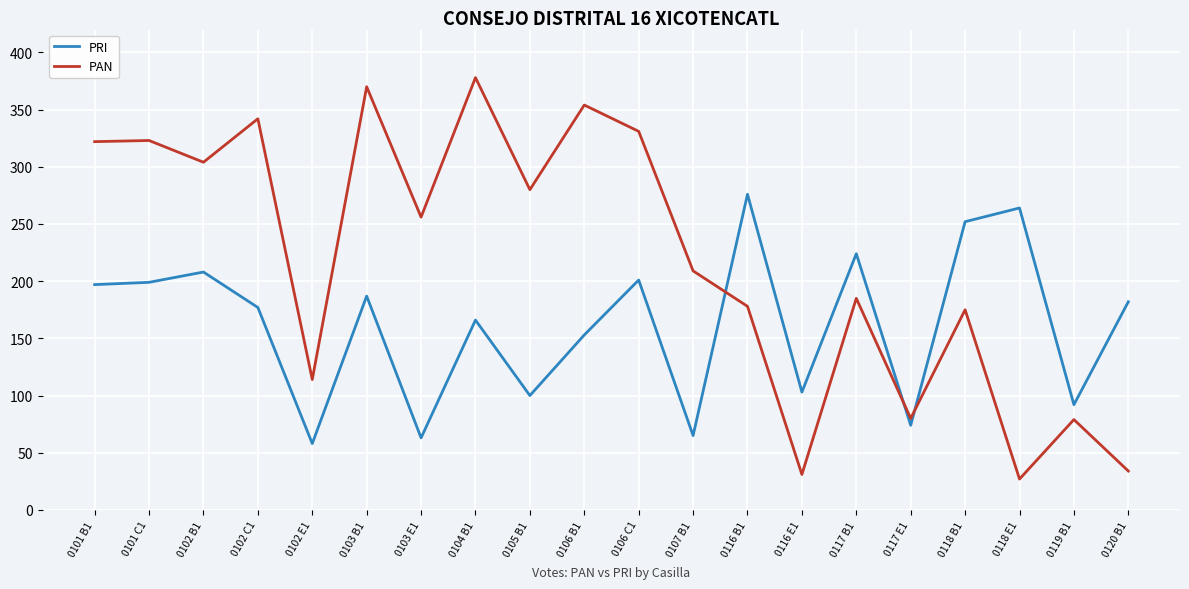

What is the average value of the PRI series?

162